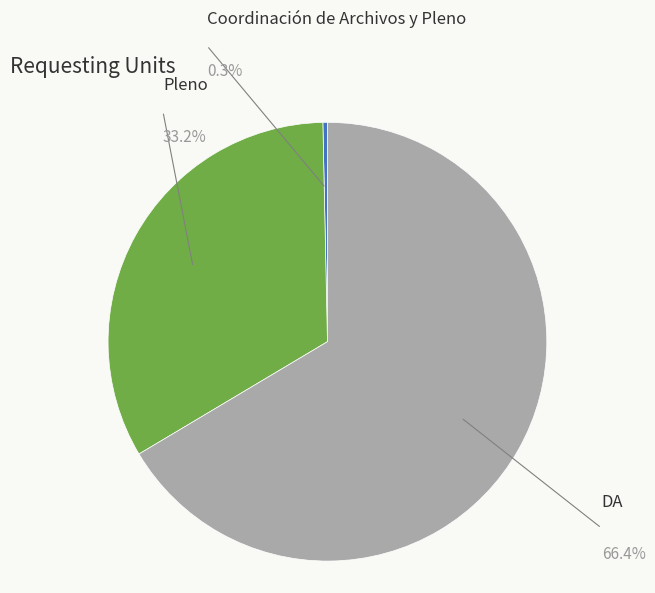

Does any single category account for the majority?

Yes